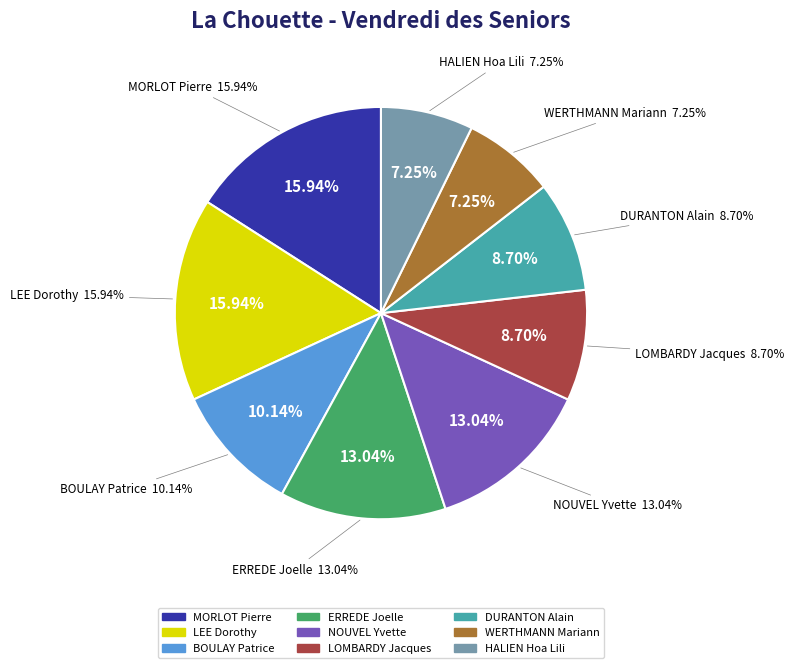

To the nearest percent, what is the average slice percentage?

11%